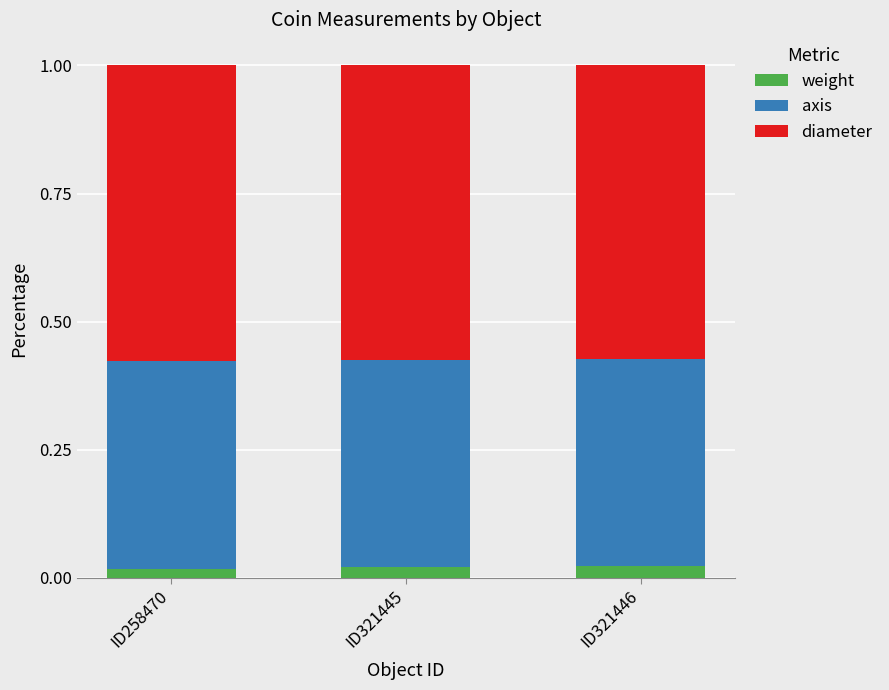

What is the total value across all series at ID321446?

1.0